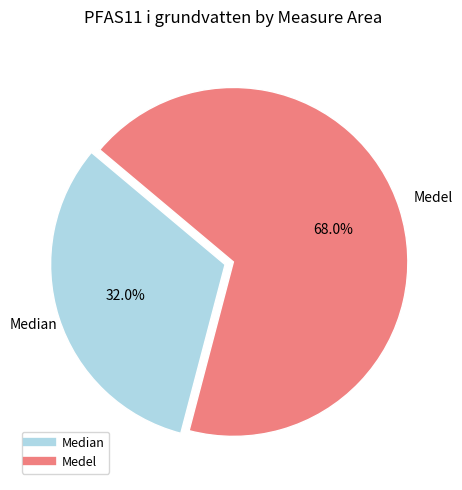

Between Median and Medel, which is larger?

Medel